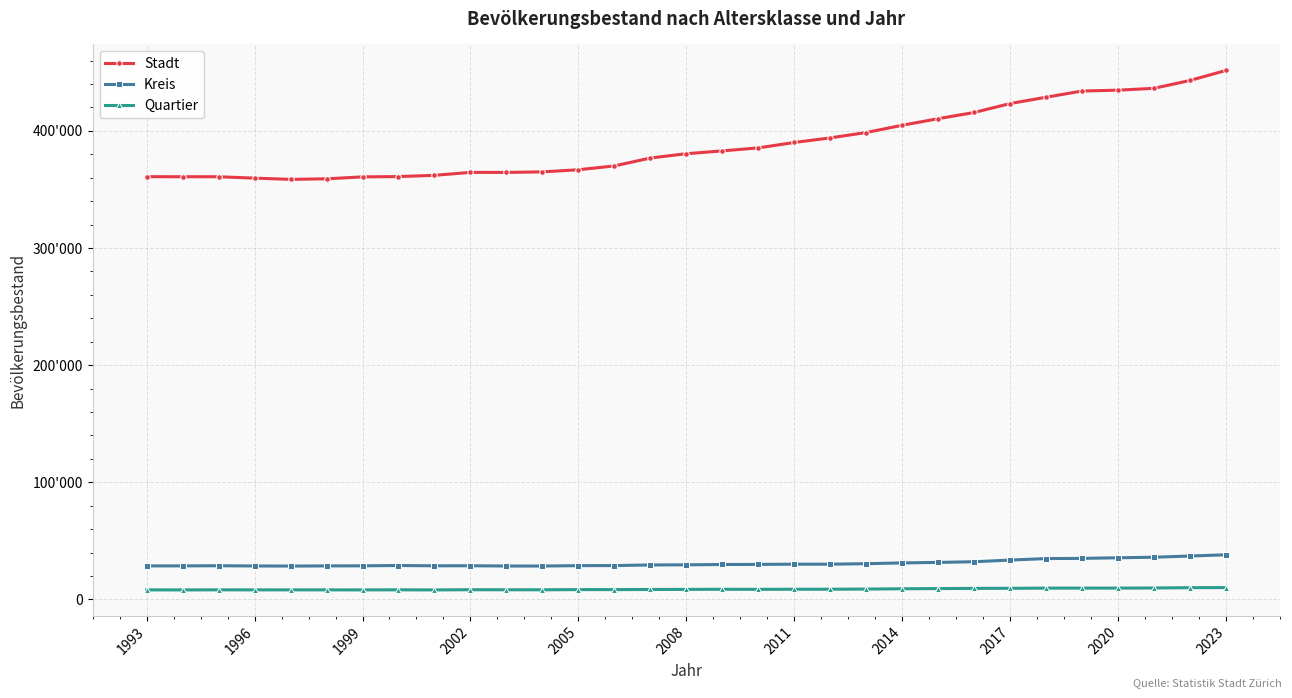

True or false: Stadt and Quartier intersect in this chart.

False